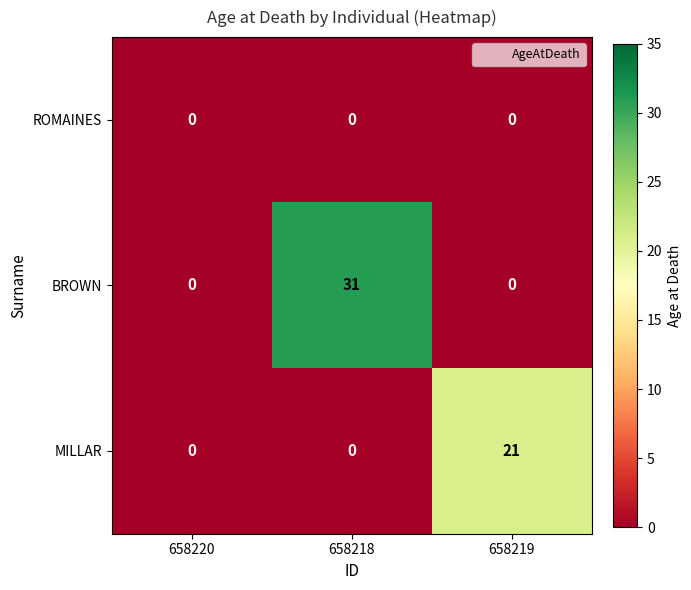

What is the sum of the BROWN values at 658220 and 658218?

31